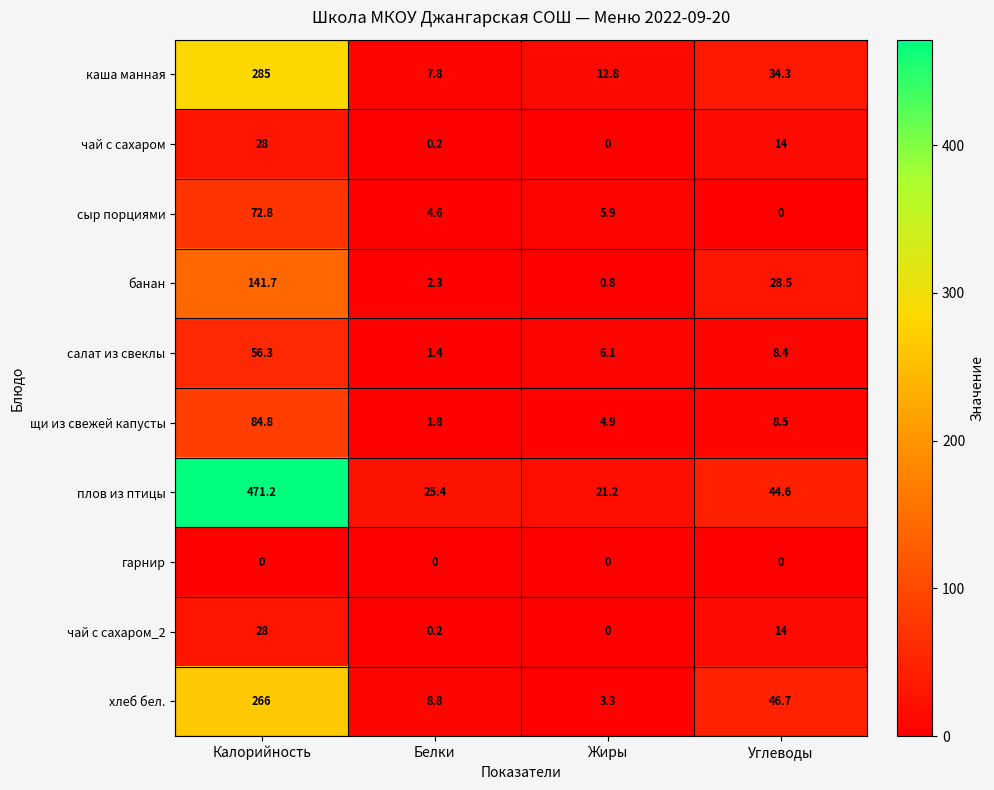

Rank the categories by плов из птицы value from lowest to highest.

Жиры, Белки, Углеводы, Калорийность